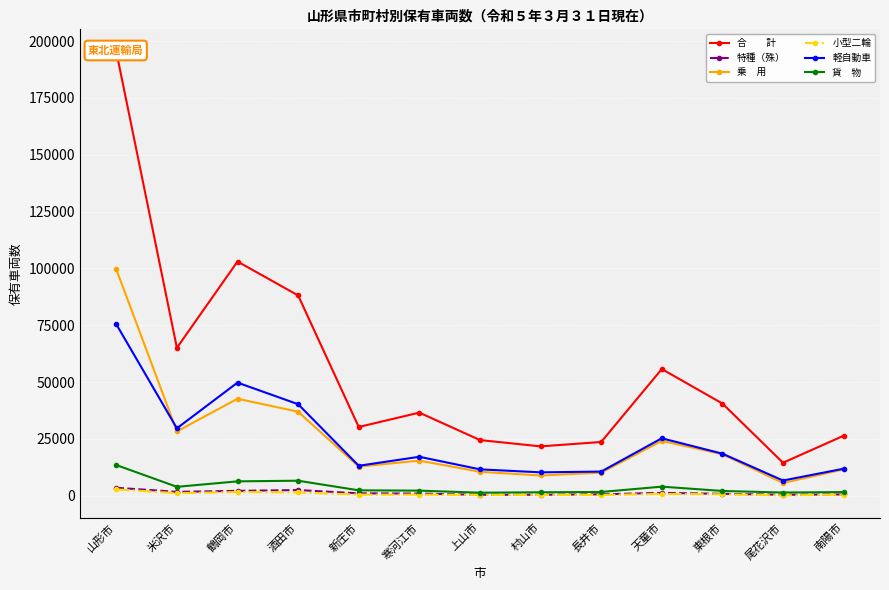

What is the smallest value displayed?

181